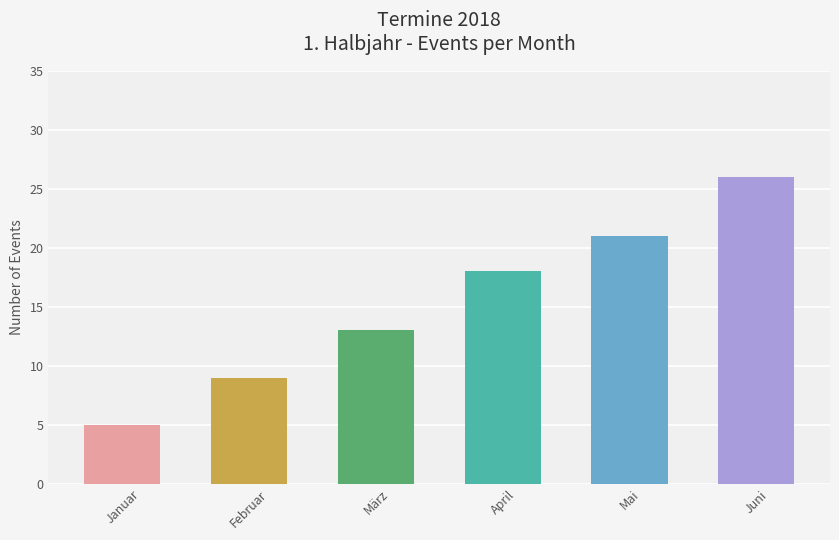

Which category has the lowest value across all series?

Januar